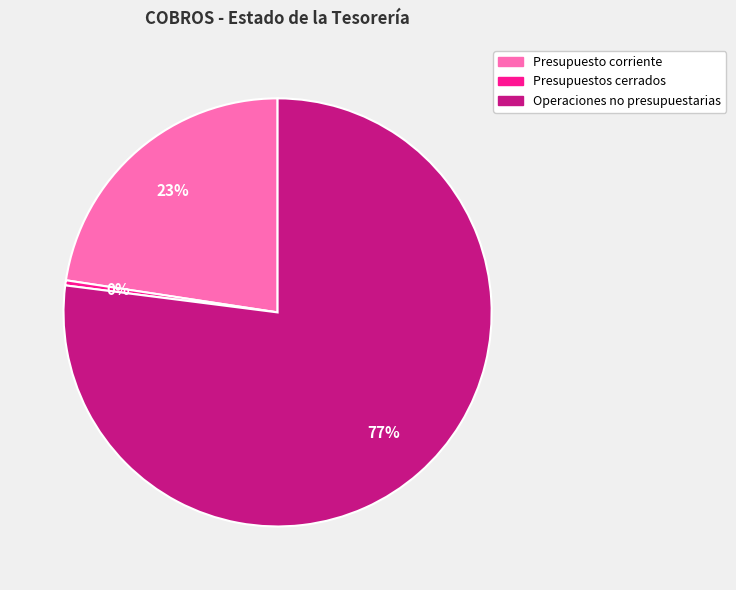

Is the sum of Operaciones no presupuestarias and Presupuesto corriente greater than half?

Yes